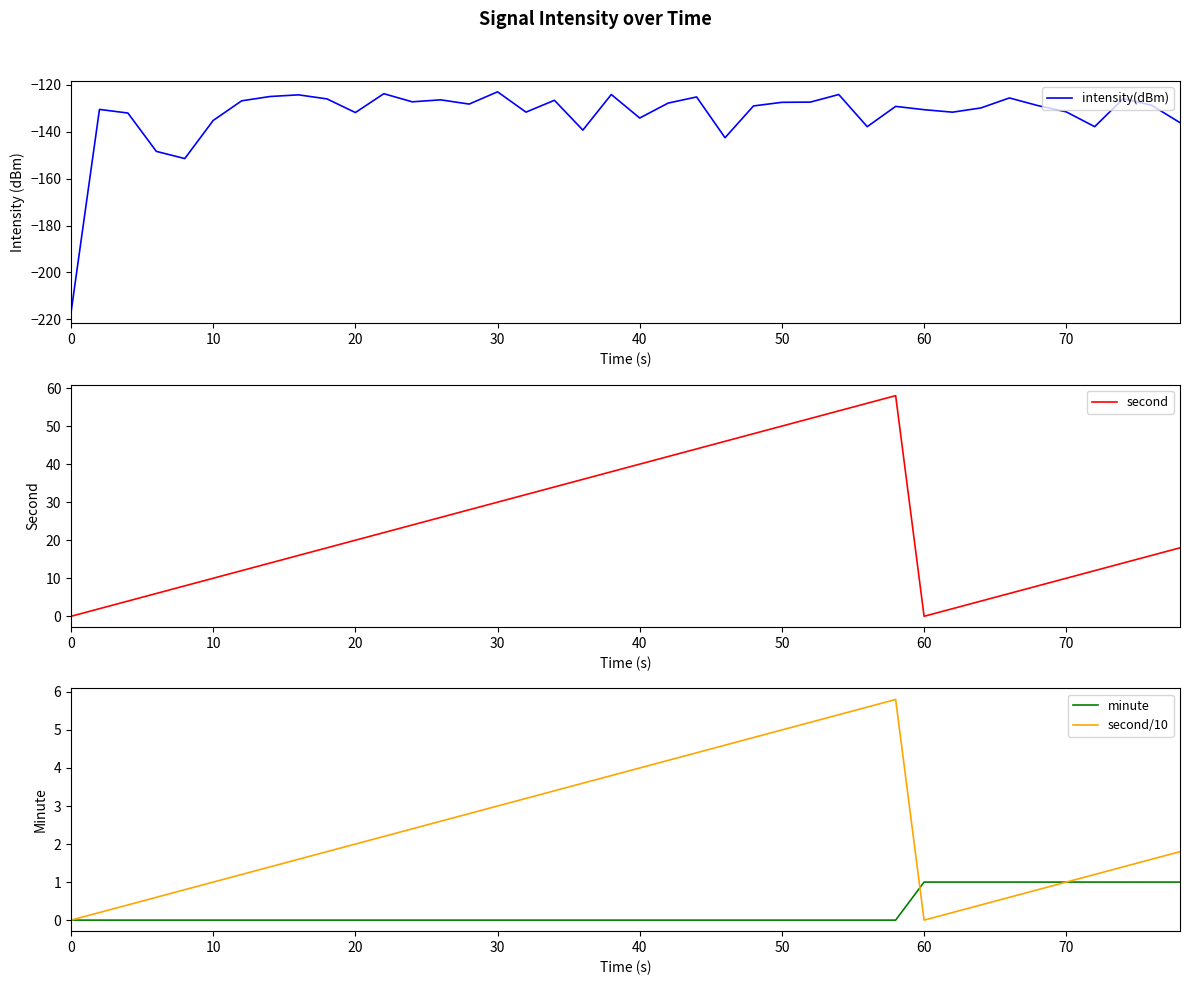

How many lines are shown in the chart?

4